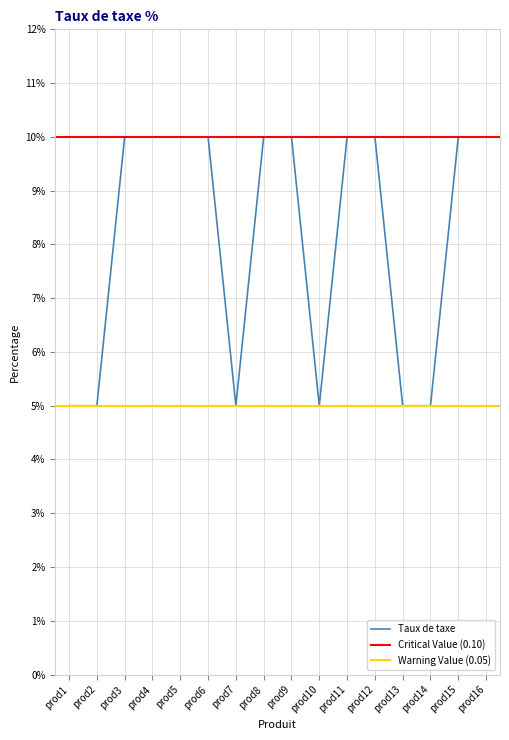

Does the chart have visible grid lines?

Yes